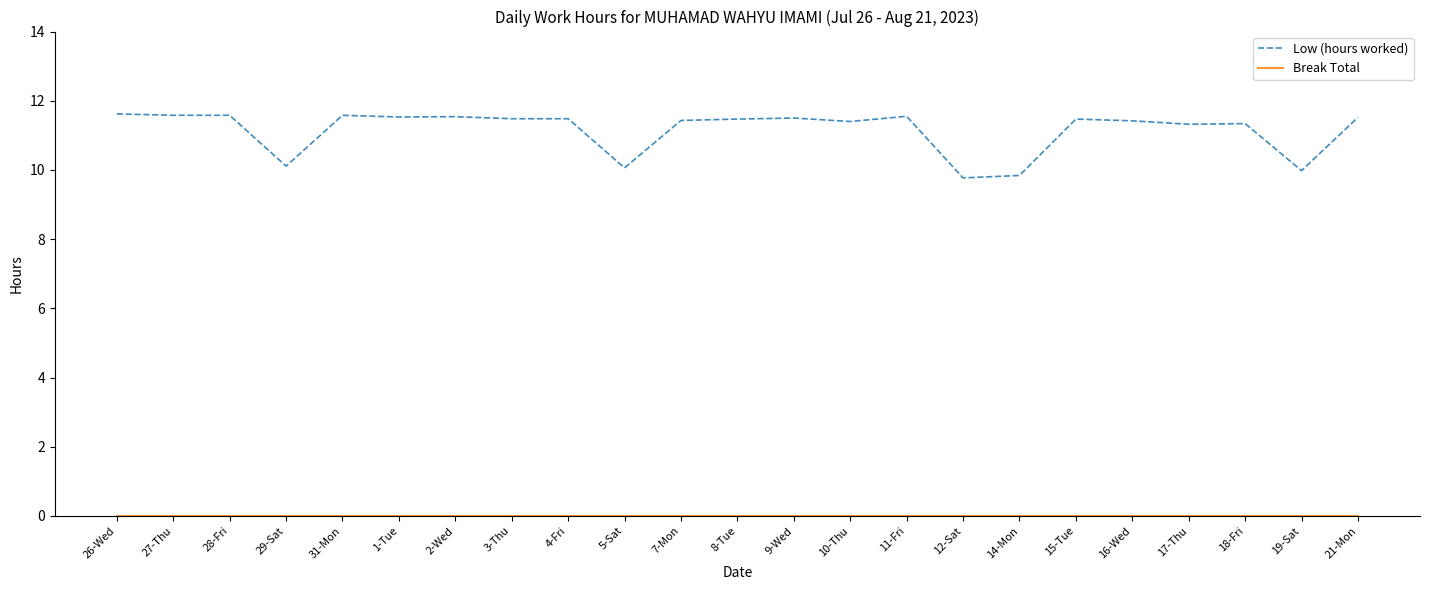

What is the difference between the highest and lowest values at 10-Thu?

11.4